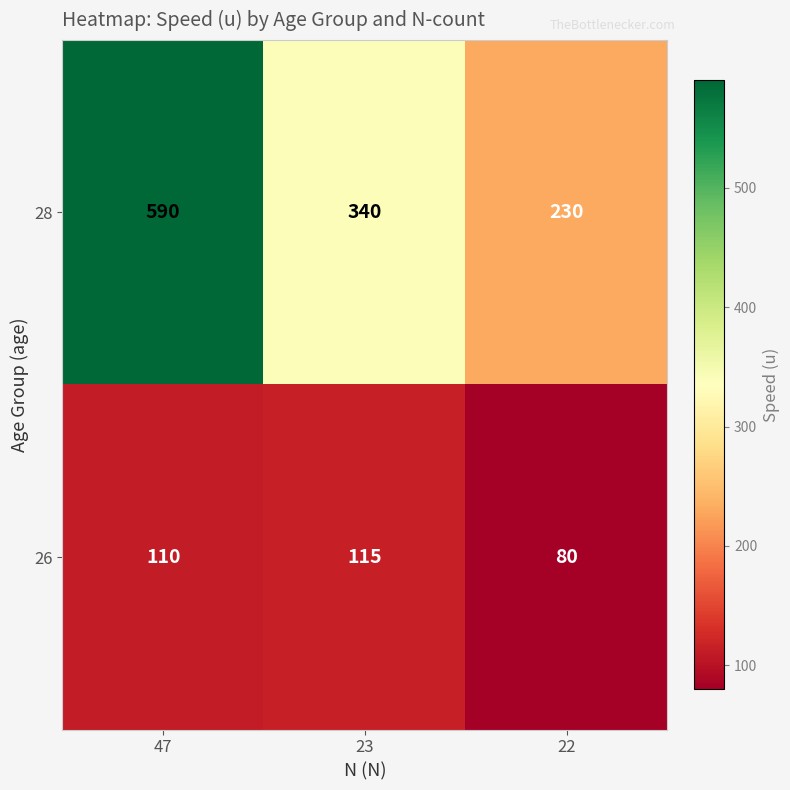

Reading left to right, extract all data points from this chart.

28: 47=590	23=340	22=230
26: 47=110	23=115	22=80